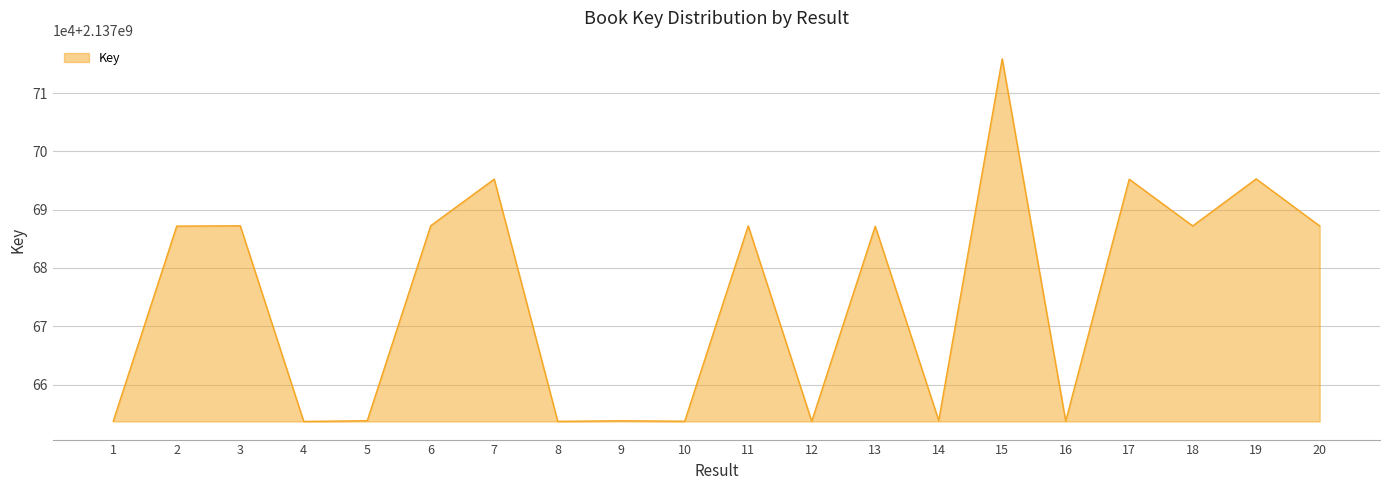

Reading right to left, list all the values displayed in this chart.

20=2137687202	19=2137695276	18=2137687213	17=2137695222	16=2137653735	15=2137715866	14=2137653844	13=2137687158	12=2137653715	11=2137687224	10=2137653725	9=2137653800	8=2137653705	7=2137695235	6=2137687246	5=2137653810	4=2137653685	3=2137687235	2=2137687180	1=2137653745